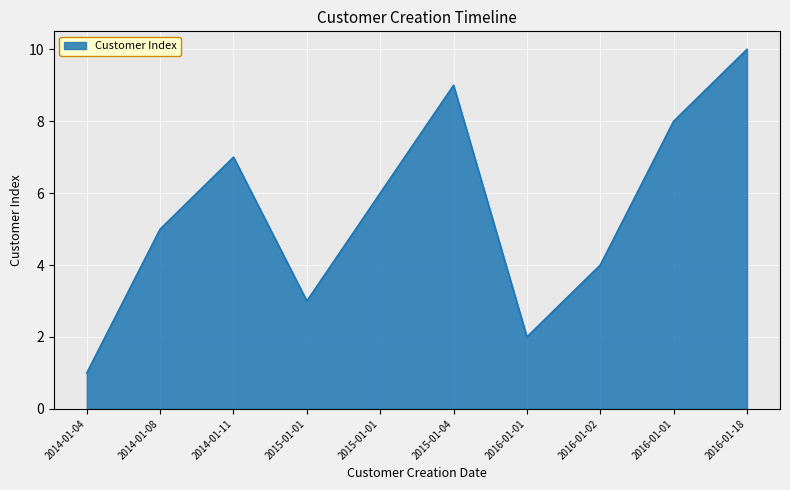

Does the chart display data point markers on the line(s)?

No